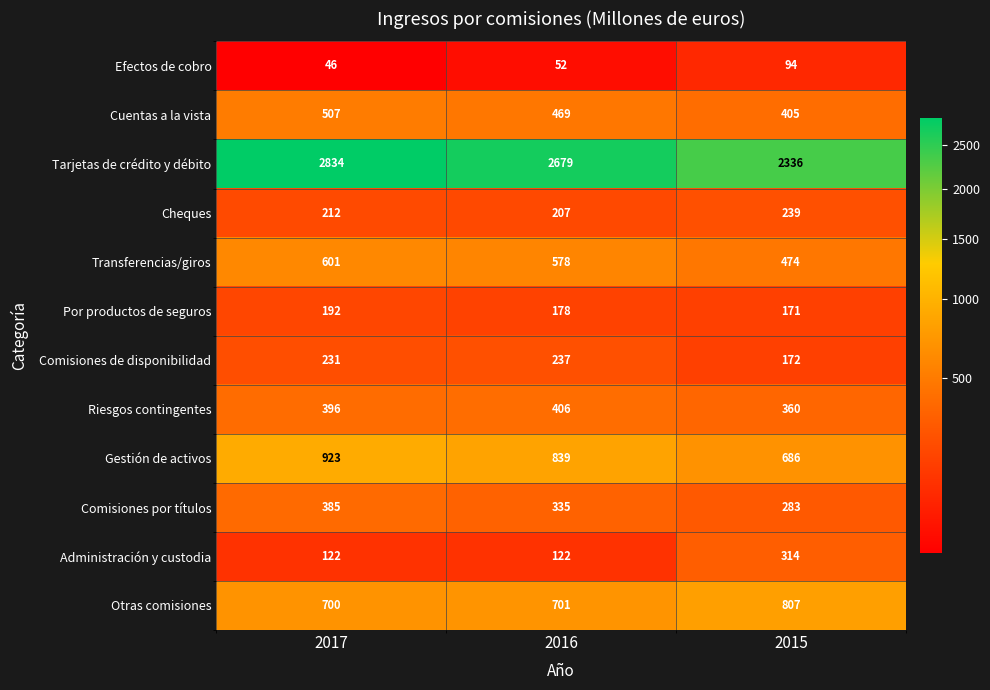

Rank the series at 2017 from lowest to highest value.

Efectos de cobro, Administración y custodia, Por productos de seguros, Cheques, Comisiones de disponibilidad, Comisiones por títulos, Riesgos contingentes, Cuentas a la vista, Transferencias/giros, Otras comisiones, Gestión de activos, Tarjetas de crédito y débito